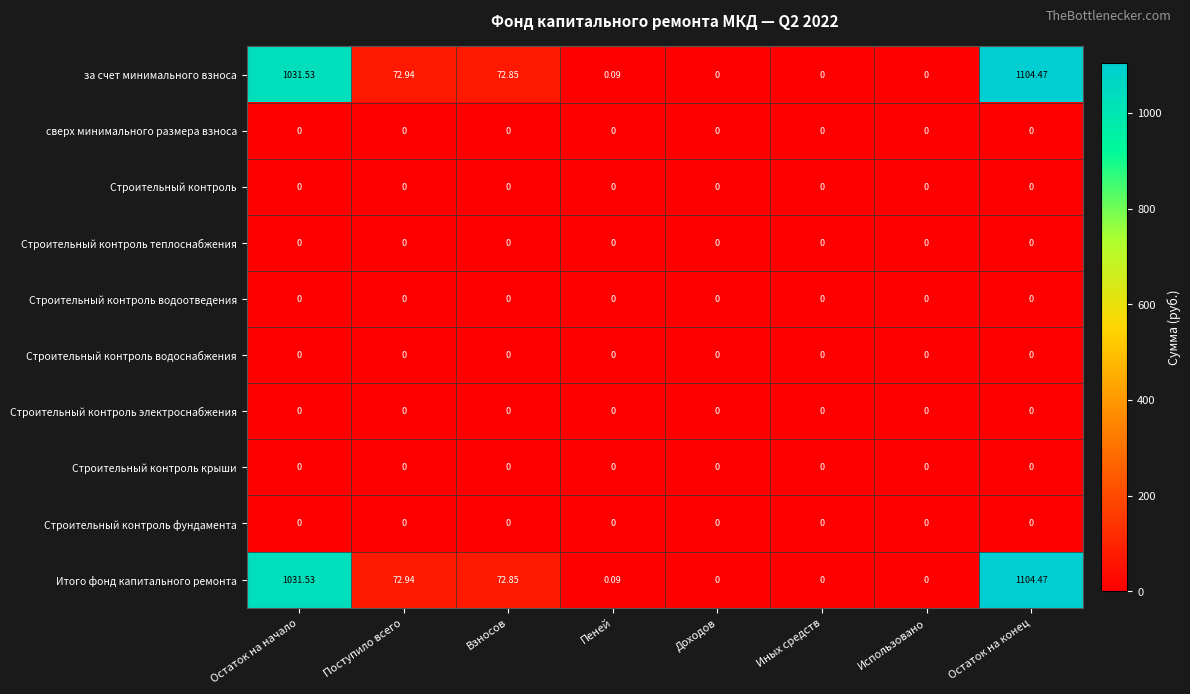

At which label is за счет минимального взноса closest to 552?

Поступило всего